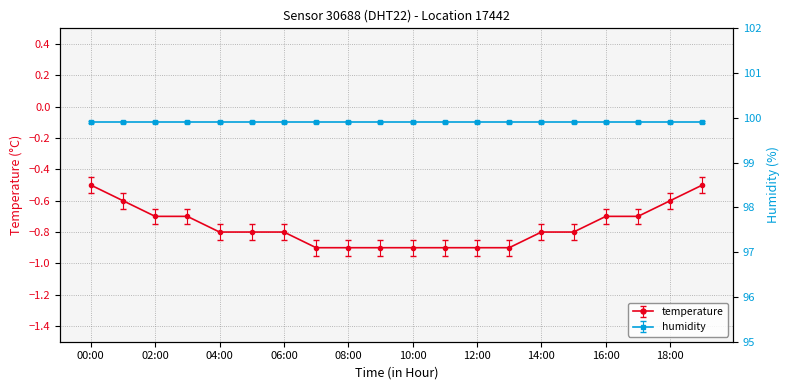

What position from the left is 05:00?

6